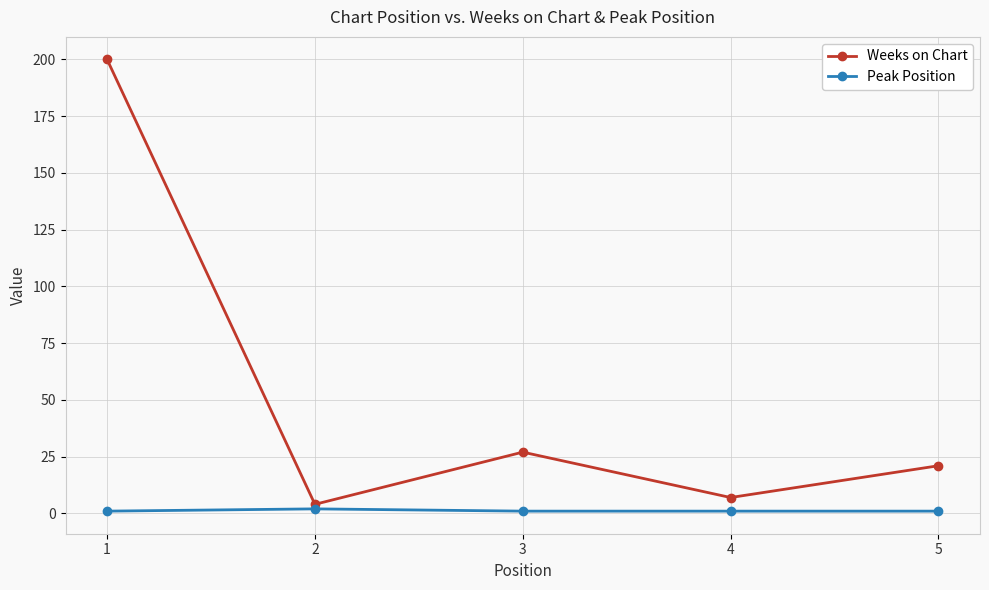

How many interior local valleys does the Weeks on Chart series have?

2